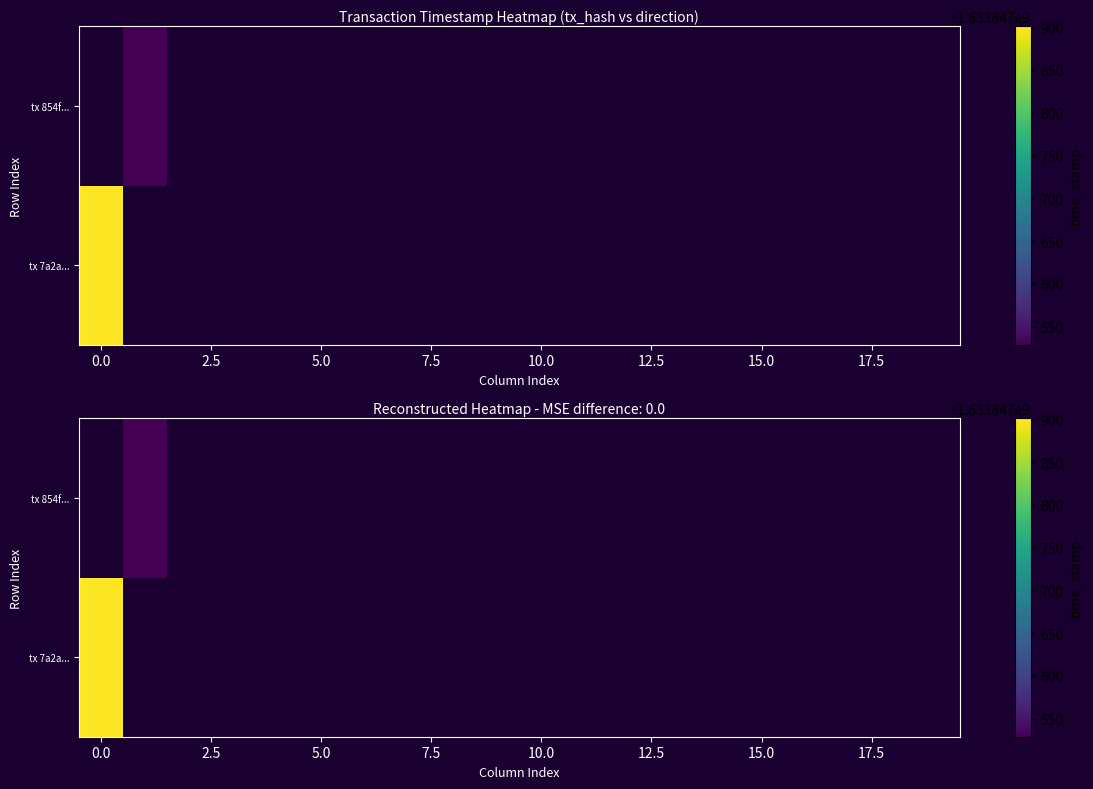

The 854fe8fe35d812e7d6ebc2220a407cd2ae1bebc series shows 1 at direction. True or false?

True